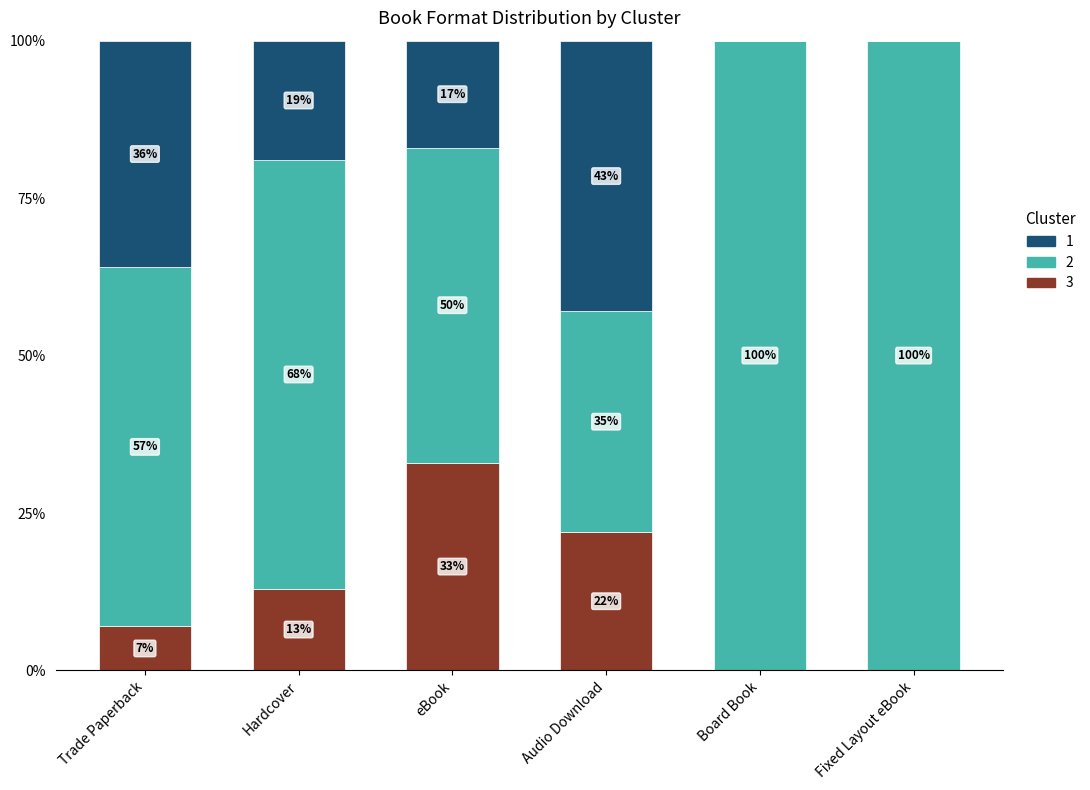

How many data points does each series have?

6